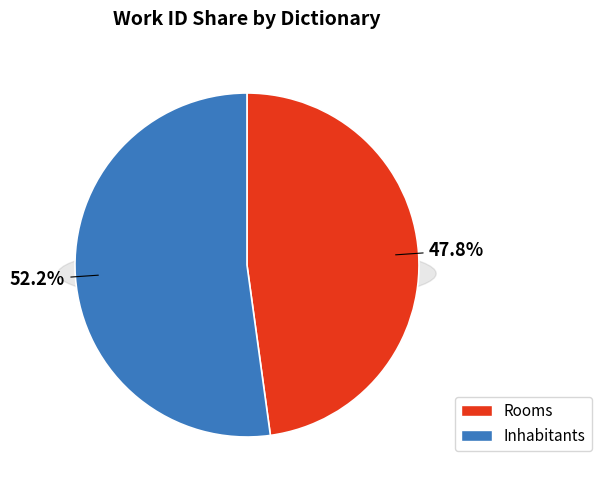

What is the ratio of the value at Inhabitants to the value at Rooms?

1.1